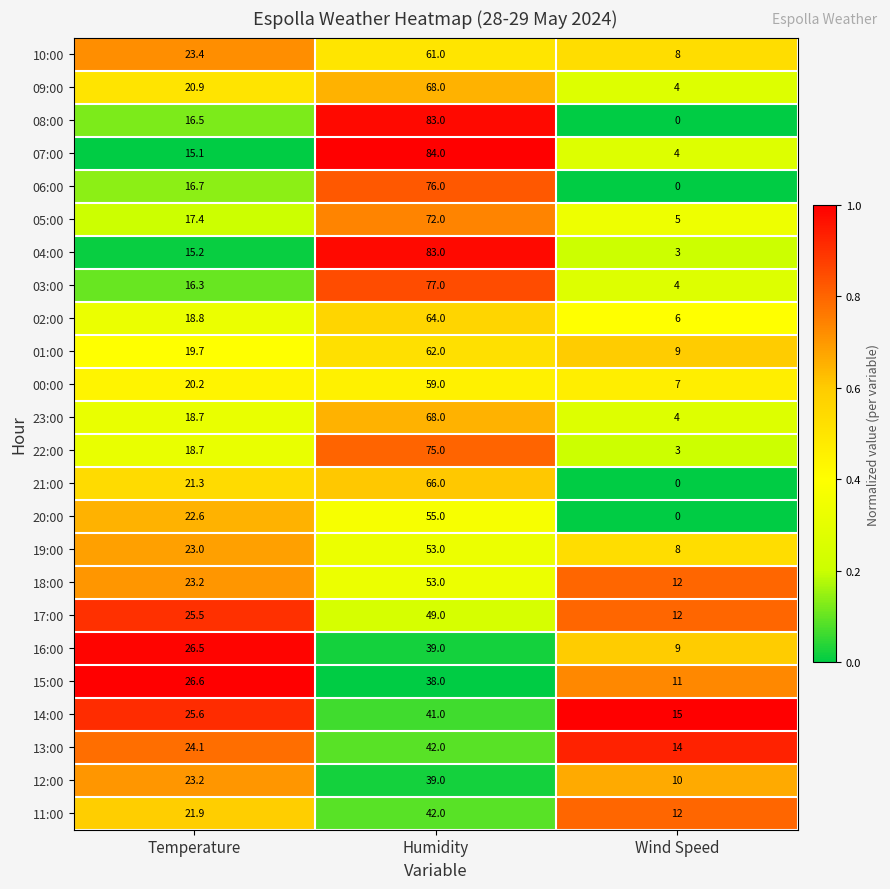

What is the average value of the 16:00 series?

24.8